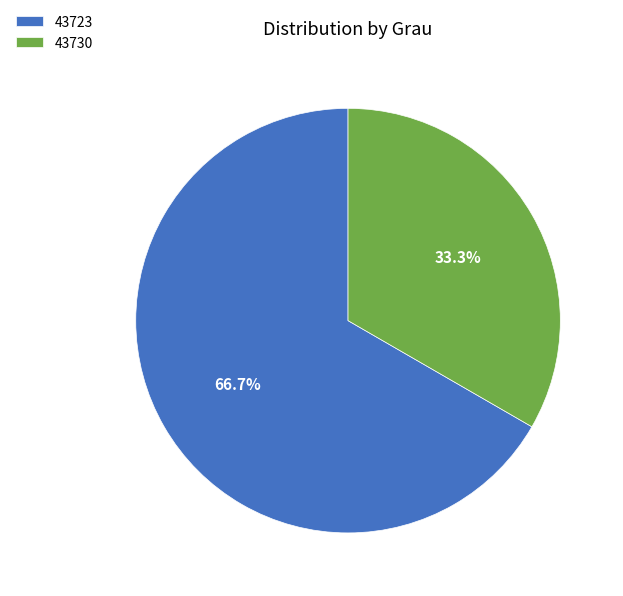

Which slice represents more than half of the pie?

43723